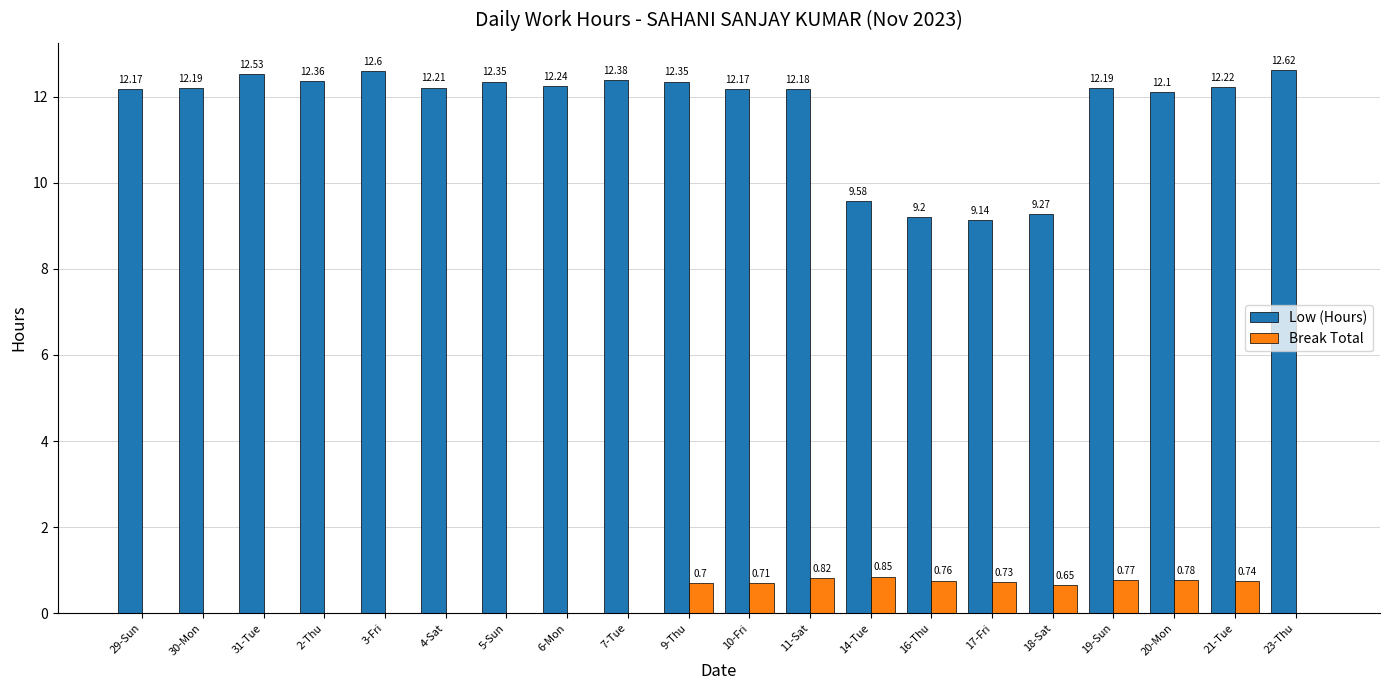

What is the sum of all Break Total values?

7.5